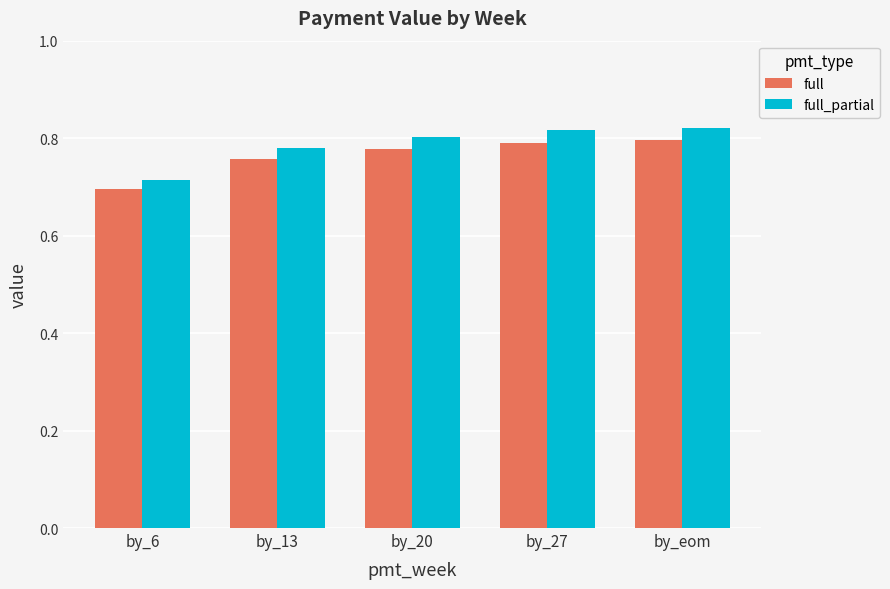

Which series changed the most between by_6 and by_20?

full_partial